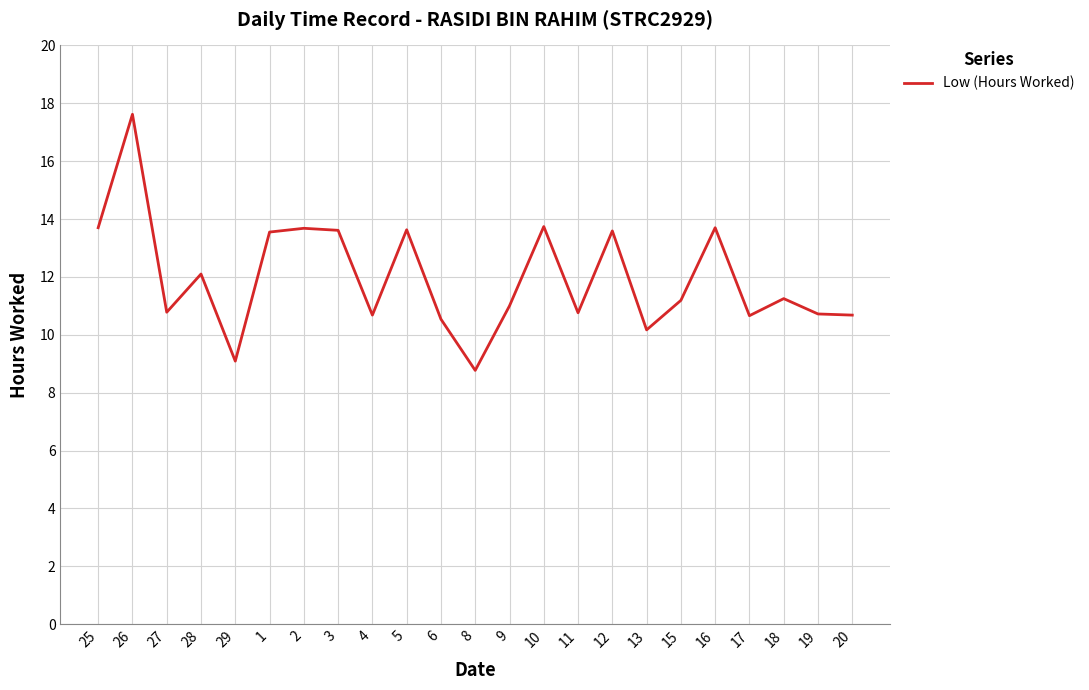

The chart shows a value of 13.6 at 1. True or false?

True